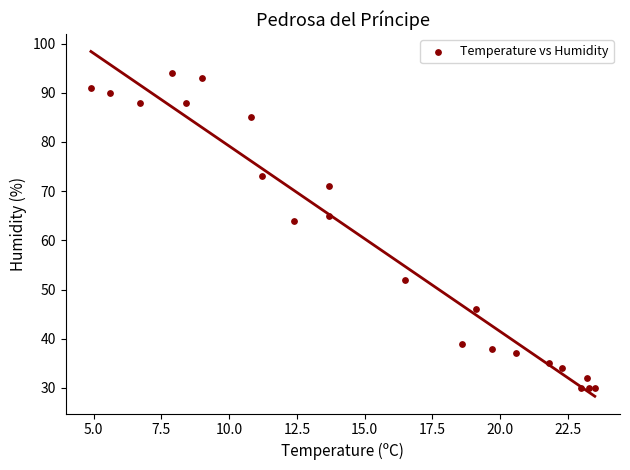

What Y value in the scatter plot is closest to 62?

64